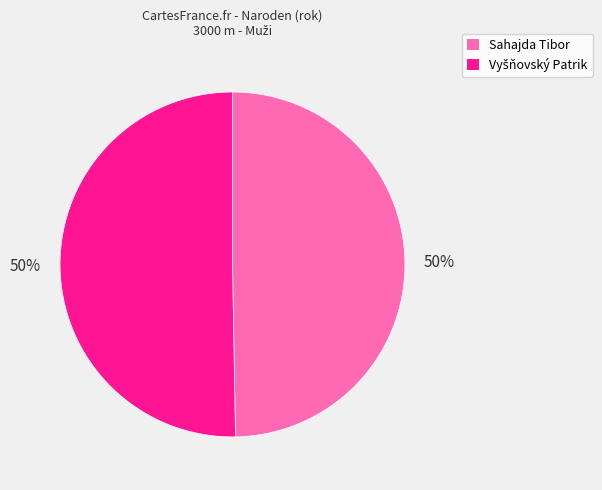

The Sahajda Tibor slice represents 56% of the pie. True or false?

False